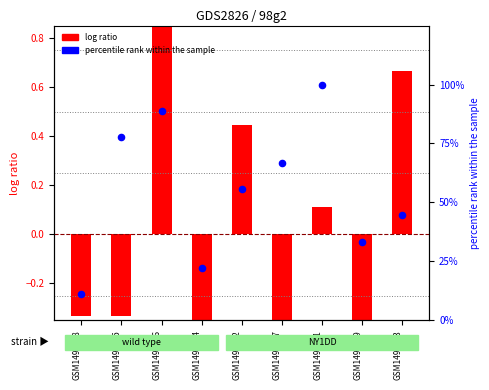

Which series reaches the maximum Y coordinate?

percentile rank within the sample